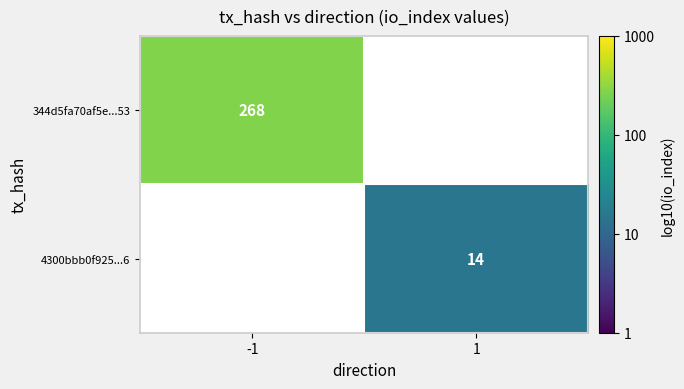

At how many categories does at least one series exceed 1?

2